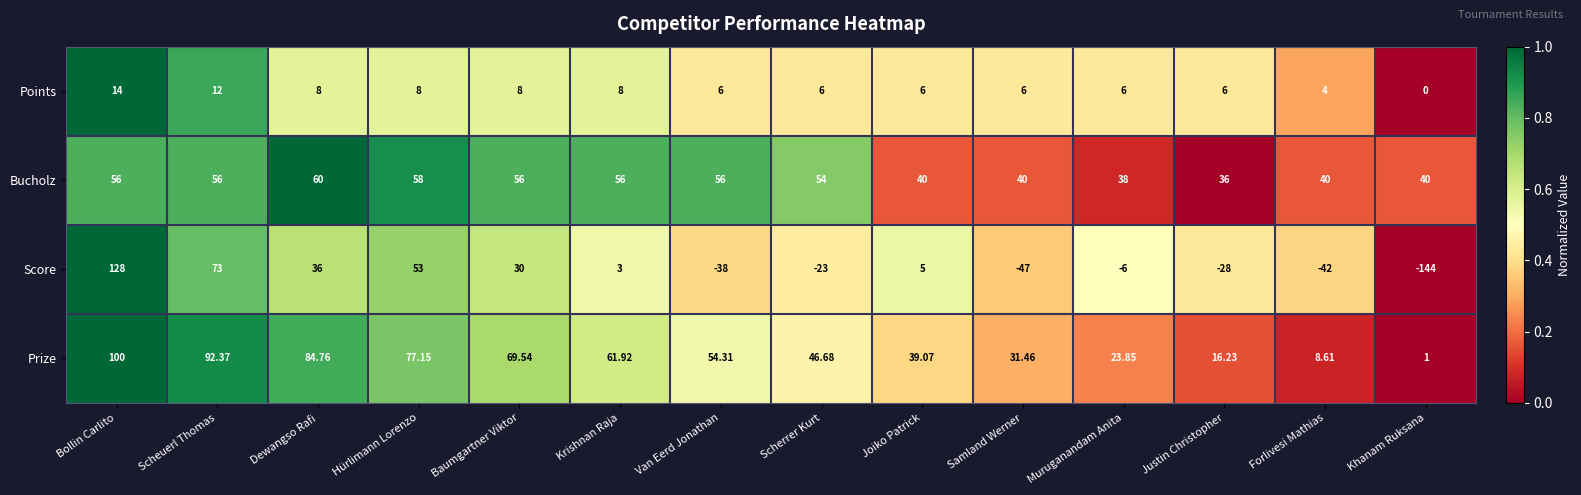

Where is Bucholz nearest to the value 48?

Scherrer Kurt